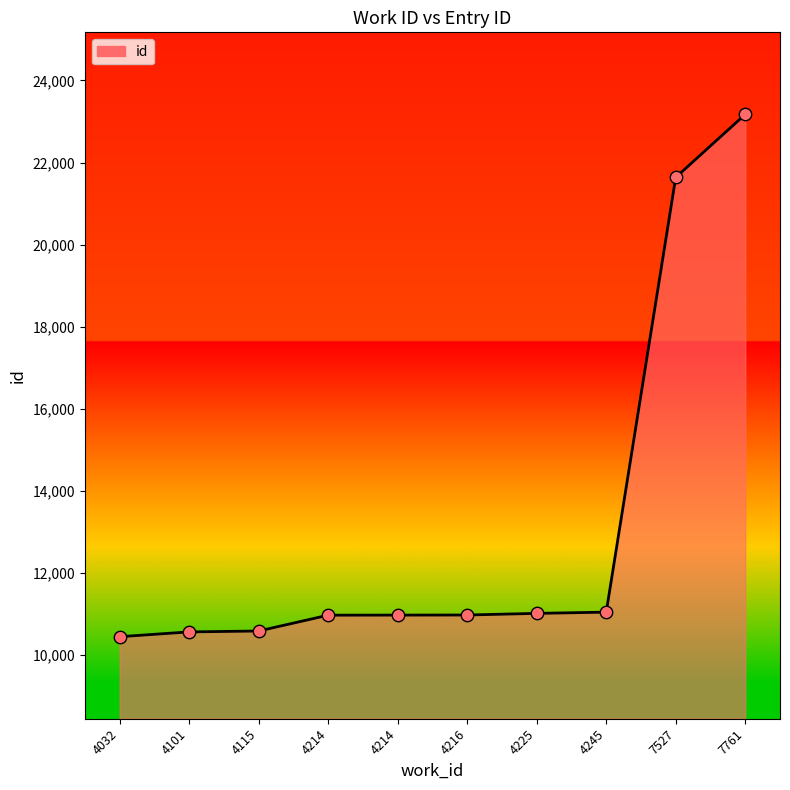

Between 4225 and 4216, which is larger?

4225